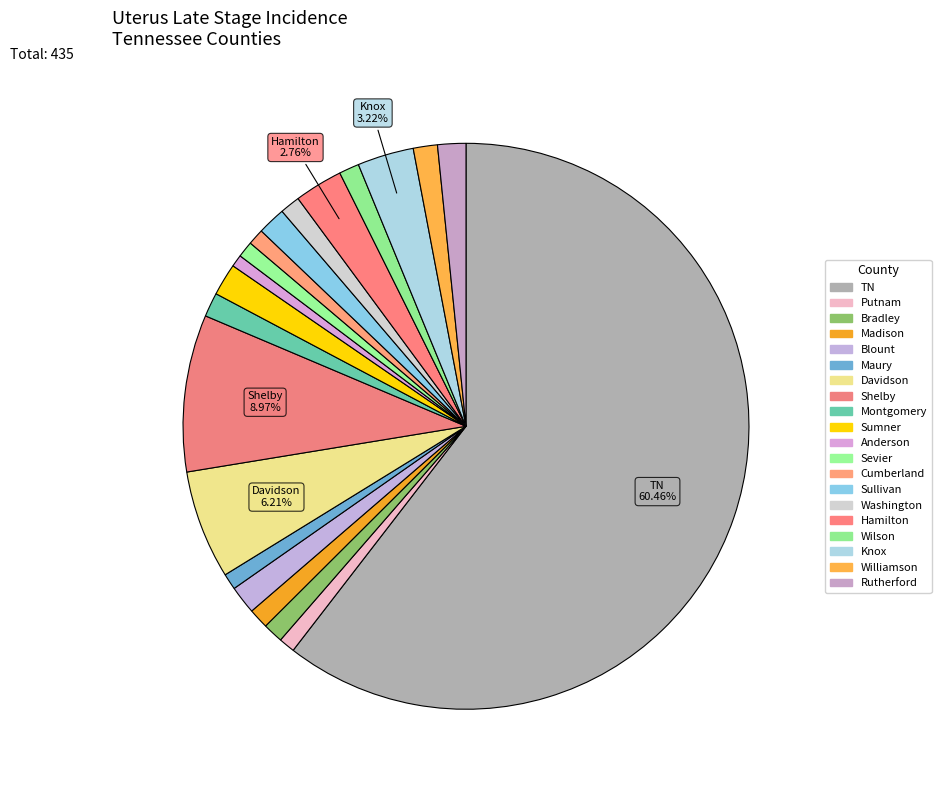

Rank the categories by value from highest to lowest.

Tennessee, Shelby County, Davidson County, Knox County, Hamilton County, Sumner County, Blount County, Sullivan County, Rutherford County, Montgomery County, Williamson County, Bradley County, Madison County, Washington County, Wilson County, Putnam County, Maury County, Sevier County, Cumberland County, Anderson County